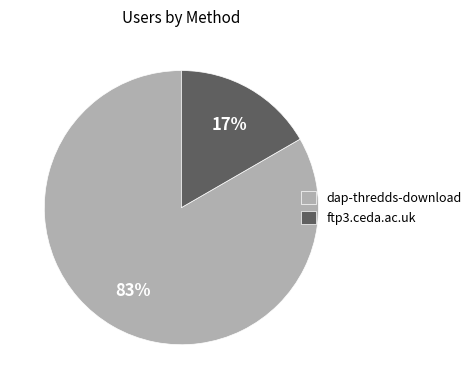

Rank the categories by value from highest to lowest.

dap-thredds-download, ftp3.ceda.ac.uk